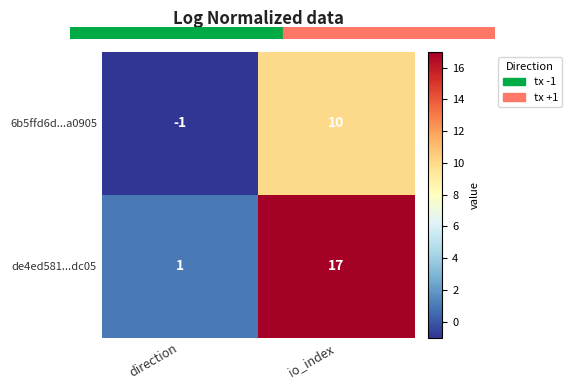

At which category does the chart reach its peak across all series?

io_index